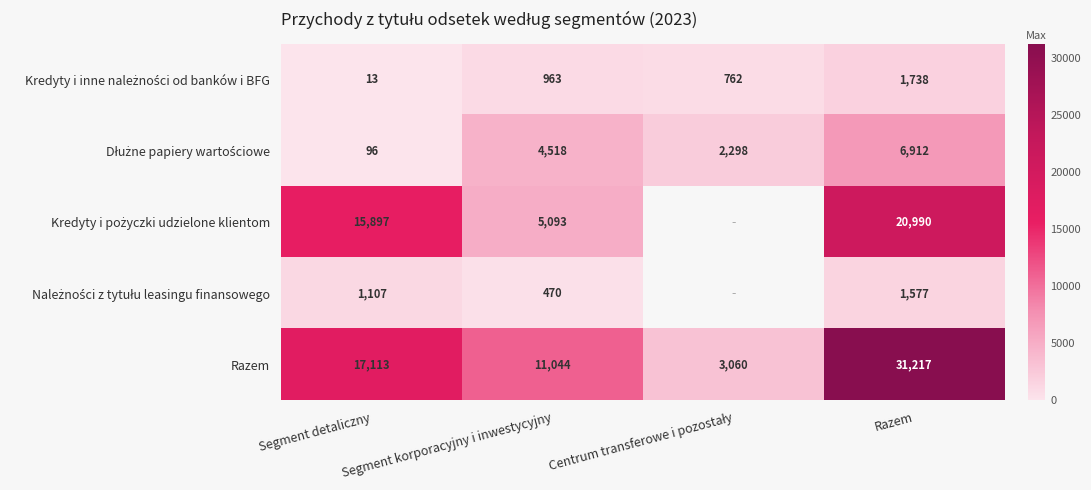

What is the total value across all series at Segment korporacyjny i inwestycyjny?

22088